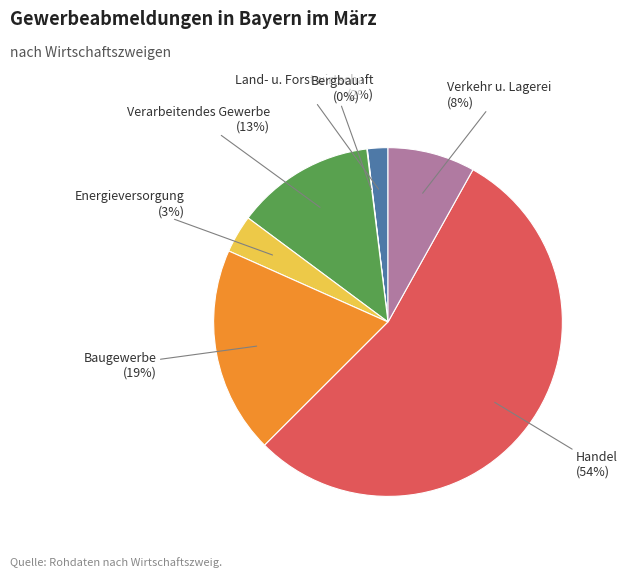

How many segments does this pie chart have?

7